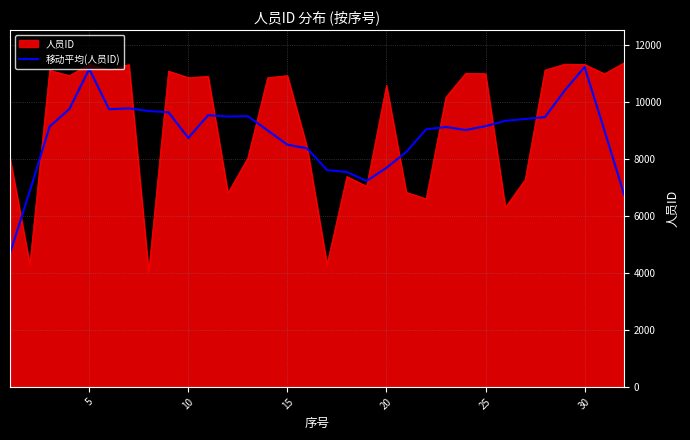

What is the maximum value for 移动平均(人员ID)?

11232.4